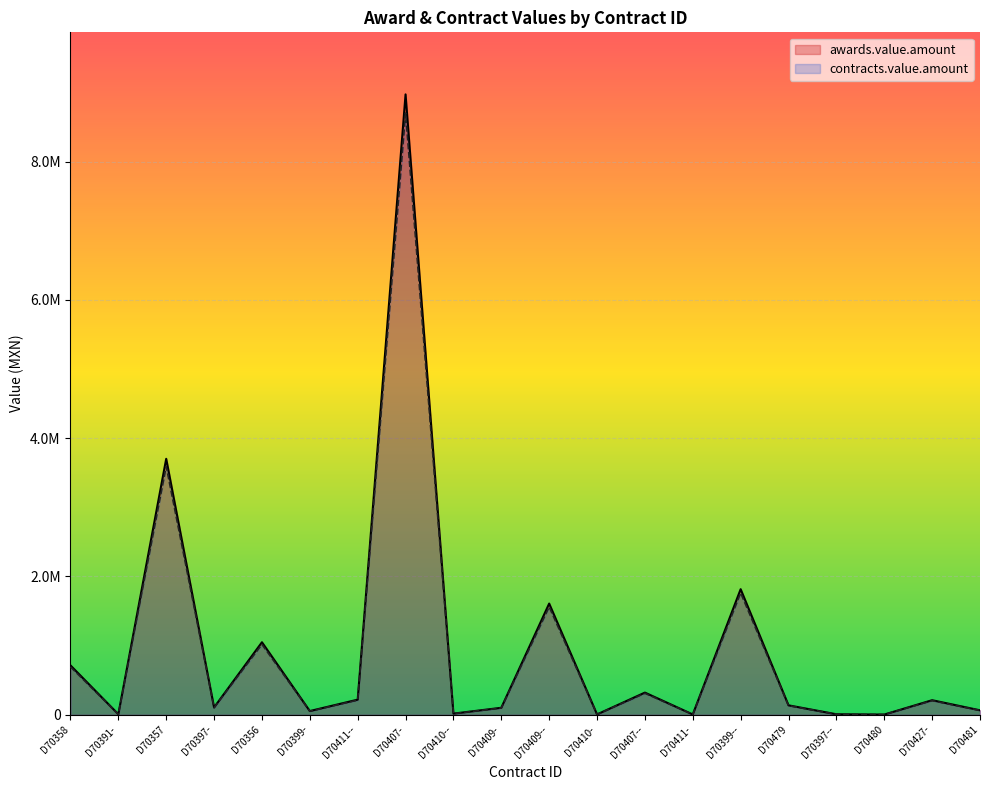

True or false: awards.value.amount and contracts.value.amount intersect in this chart.

False